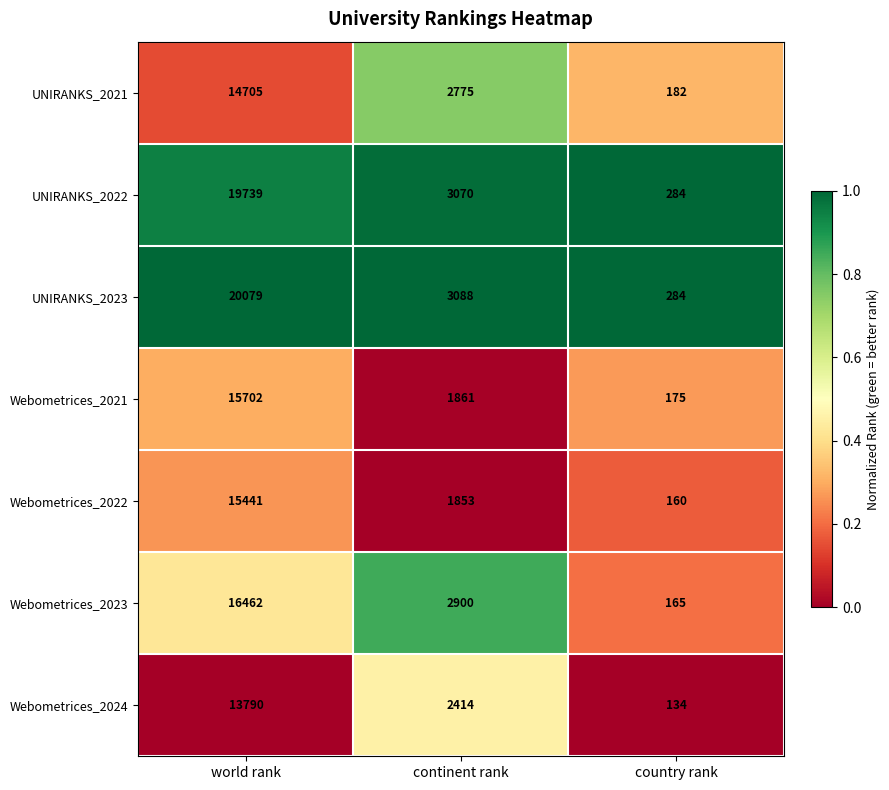

At which category is the sum across all series the highest?

world rank